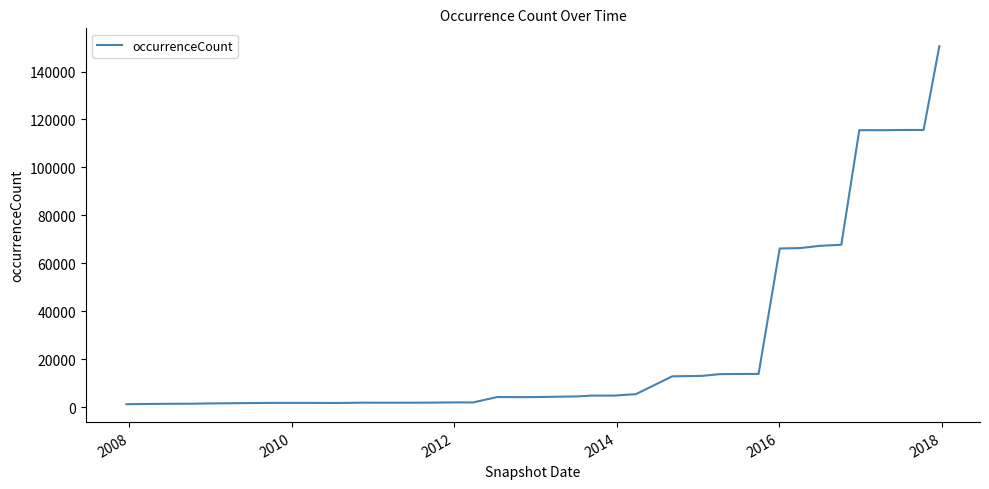

What is the difference between the maximum and minimum values?

149351